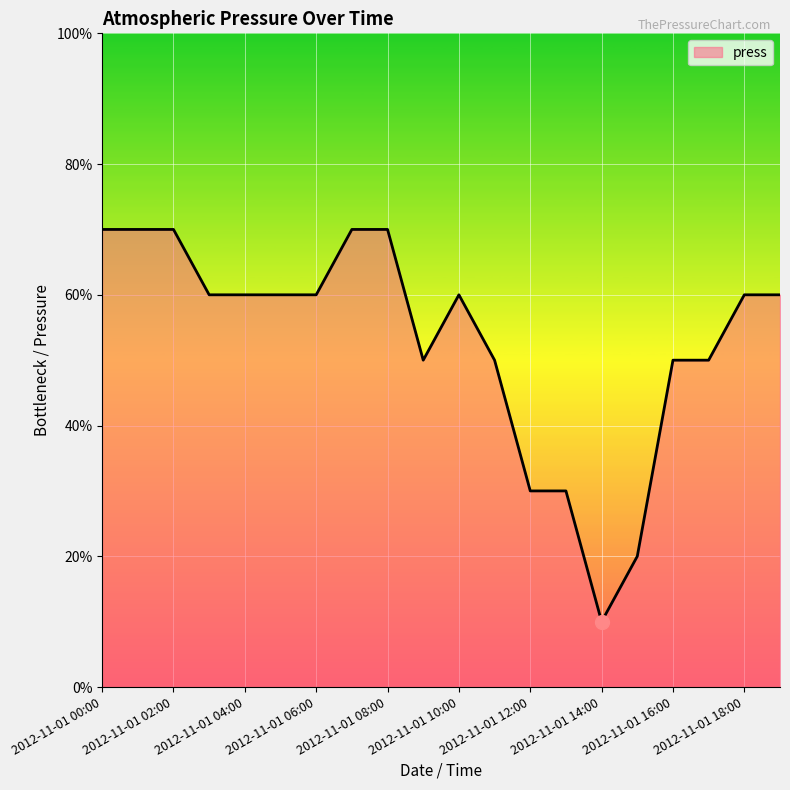

Does the chart have visible grid lines?

Yes